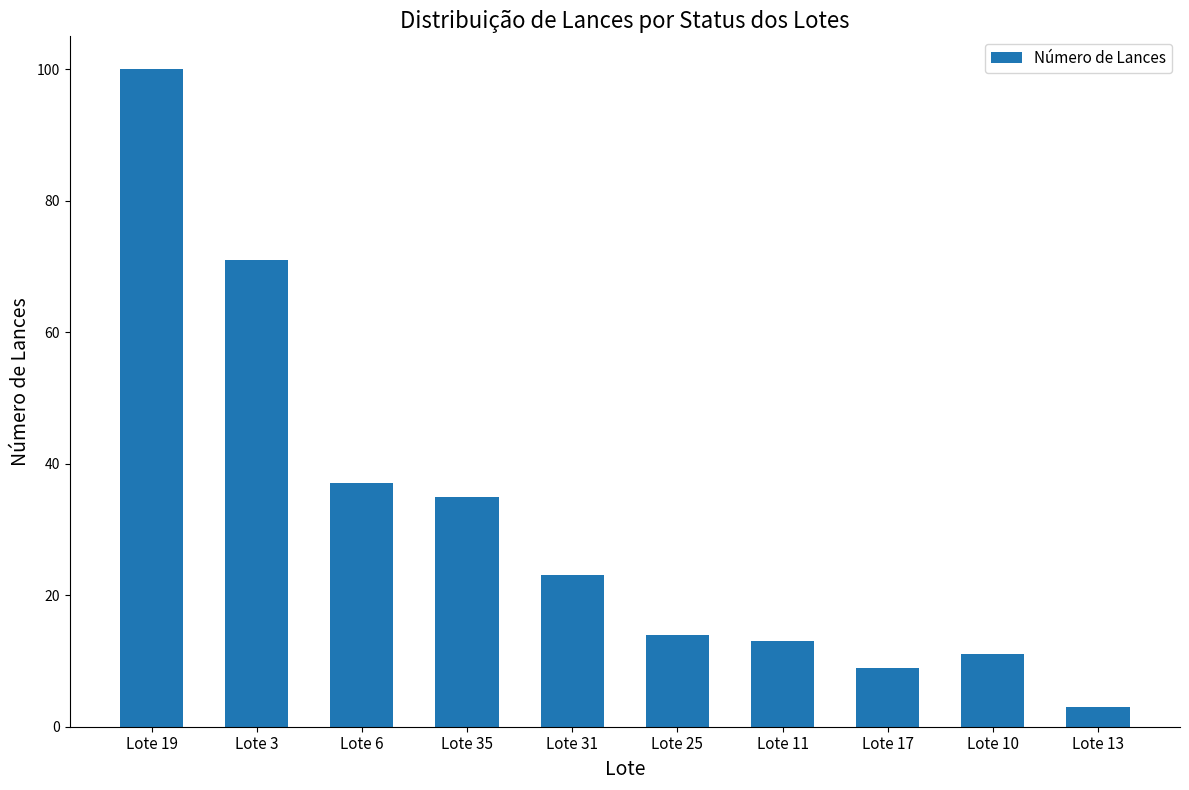

What is the label of the 7th bar from the left?

Lote 11